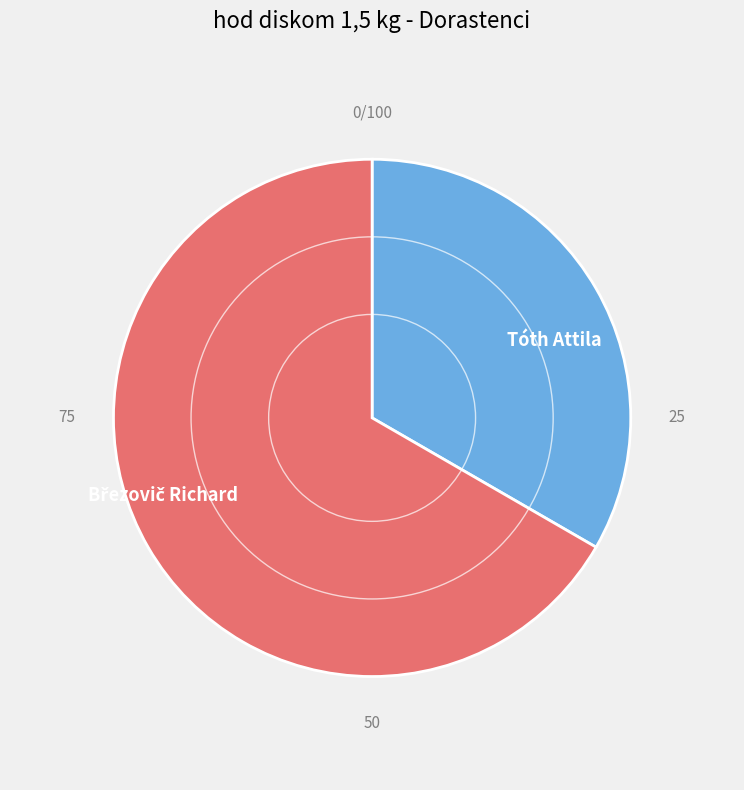

True or false: Tóth Attila accounts for 21% of the total.

False